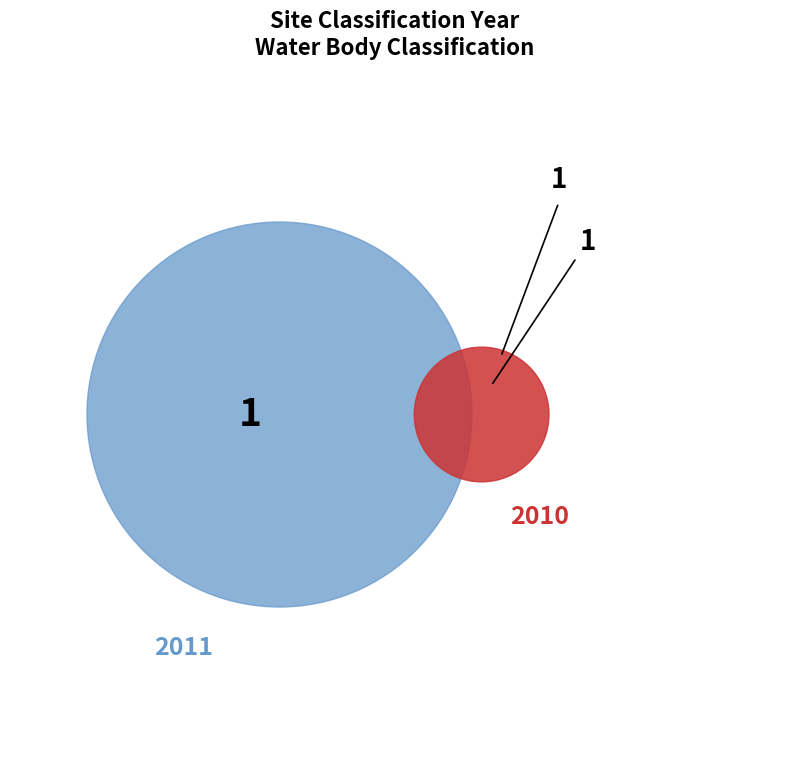

To the nearest percent, what portion does 2010 represent?

50%